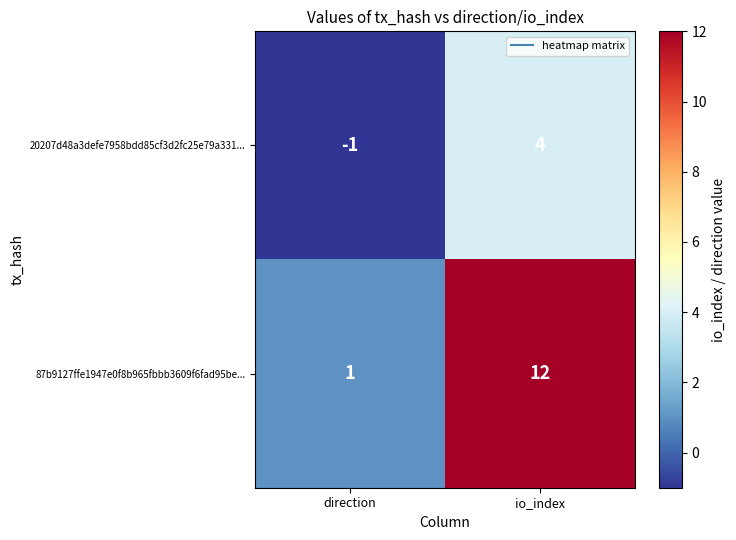

Is the value of 20207d48a3defe7958bdd85cf3d2fc25e79a331... at direction greater than the value of 87b9127ffe1947e0f8b965fbbb3609f6fad95be... at io_index?

No